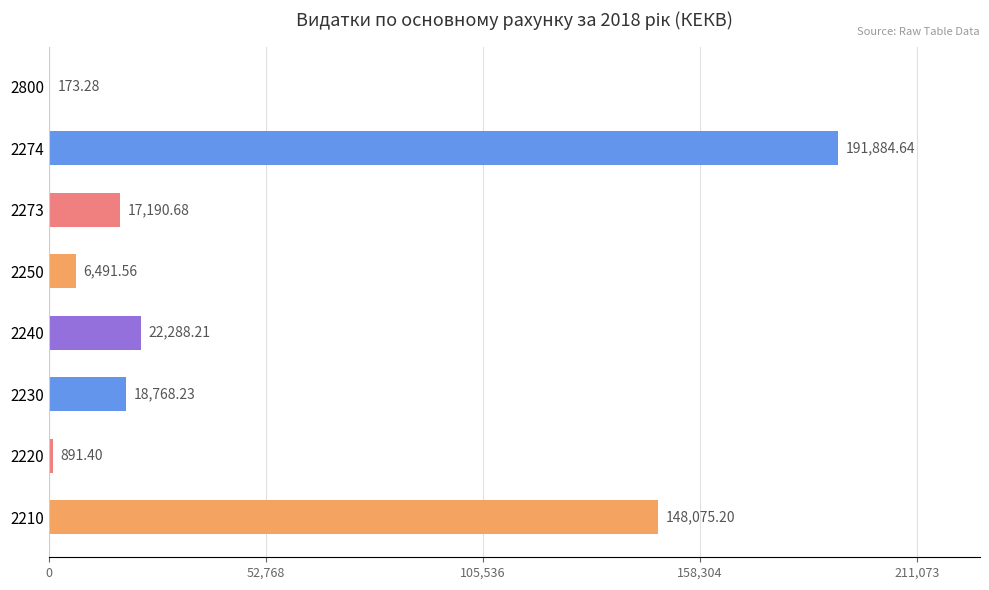

What is the sum of the values at 2273 and 2240?

39478.9